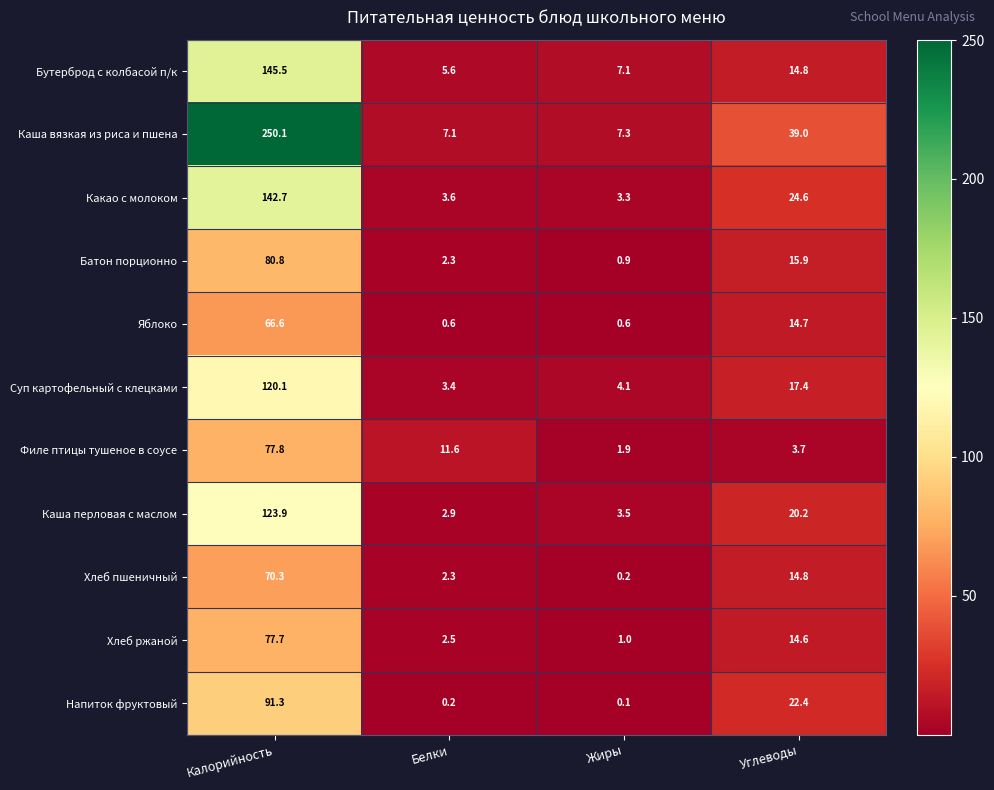

The value of Яблоко at Углеводы is 5.0. True or false?

False